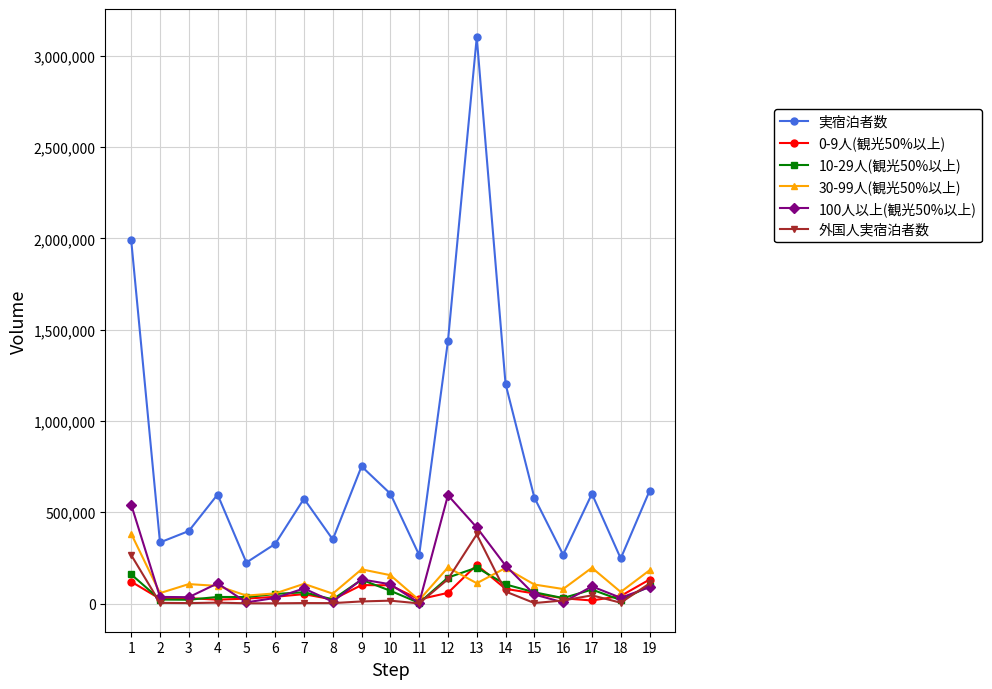

Count the number of categories in the chart.

19